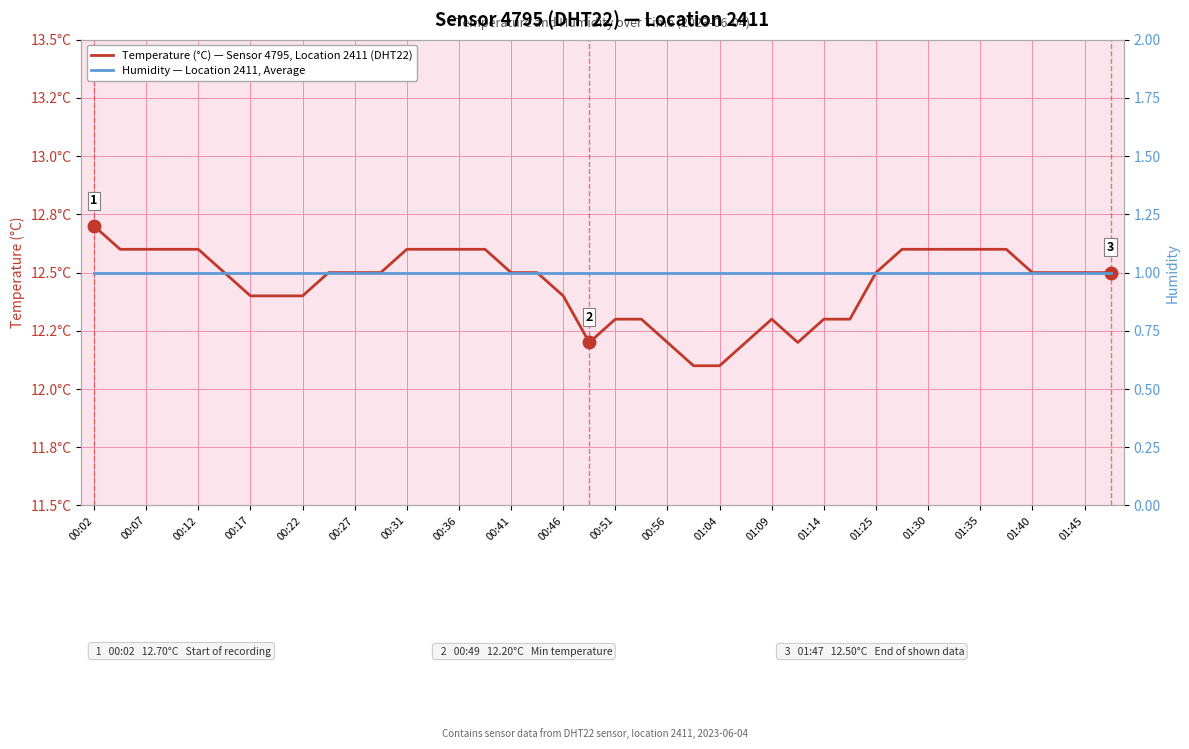

The Humidity — Location 2411, Average series shows 1.0 at 01:40. True or false?

True